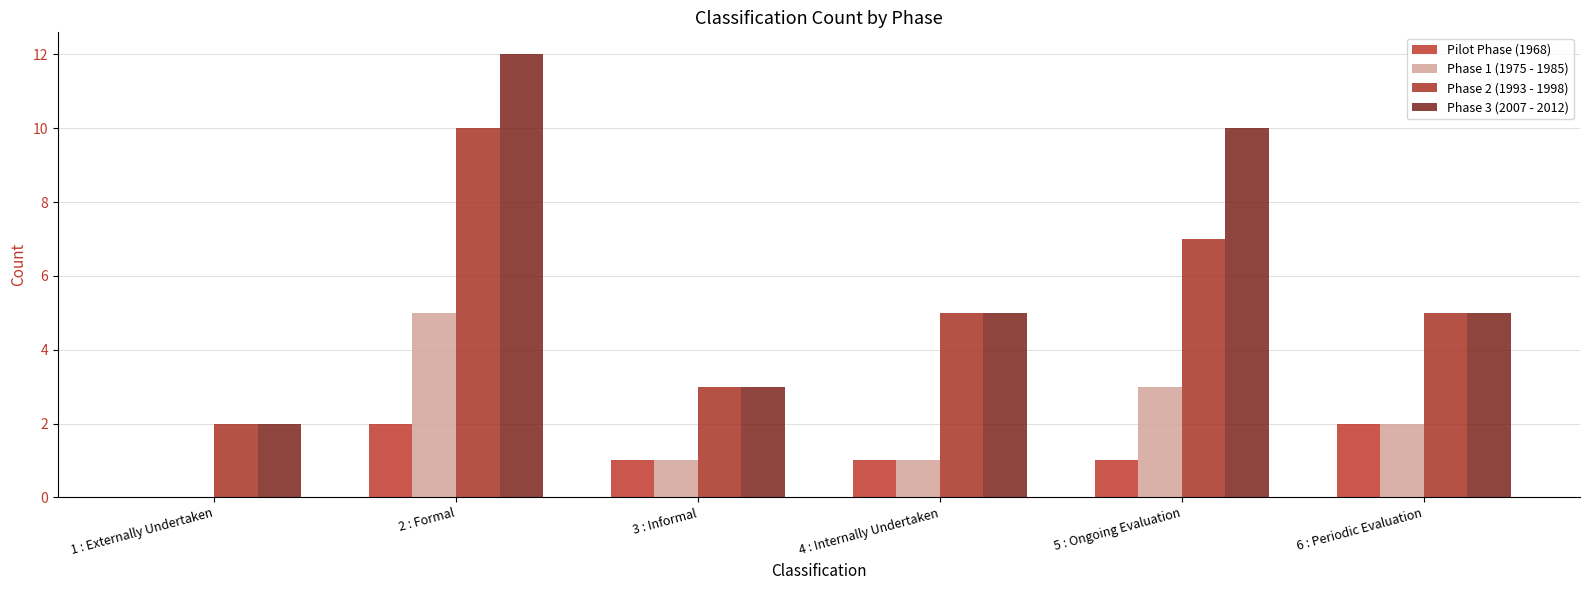

Count the number of categories in the chart.

6